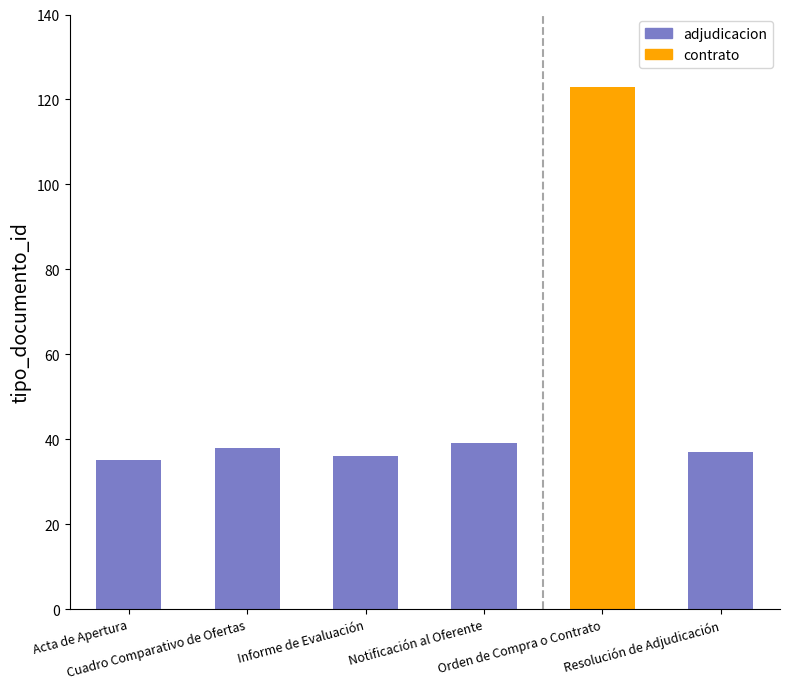

Reading left to right, transcribe all the data shown in this chart.

Acta de Apertura=35	Cuadro Comparativo de Ofertas=38	Informe de Evaluación=36	Notificación al Oferente=39	Orden de Compra o Contrato=123	Resolución de Adjudicación=37